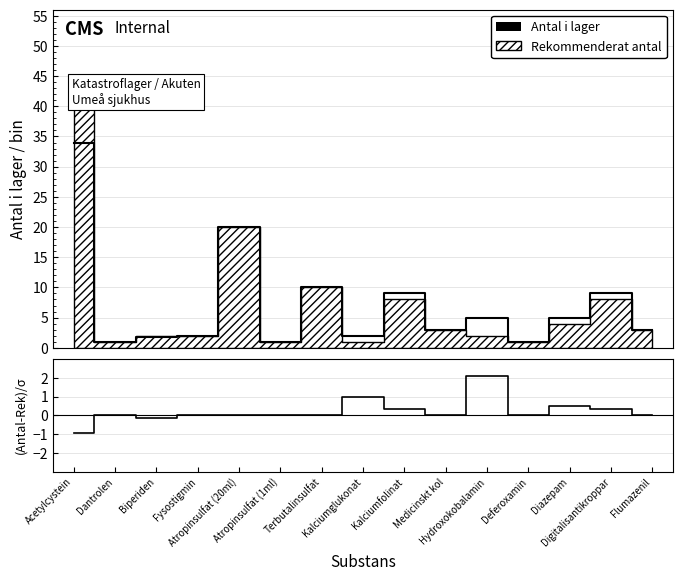

How many negative values does the (Antal-Rek)/σ series have?

2